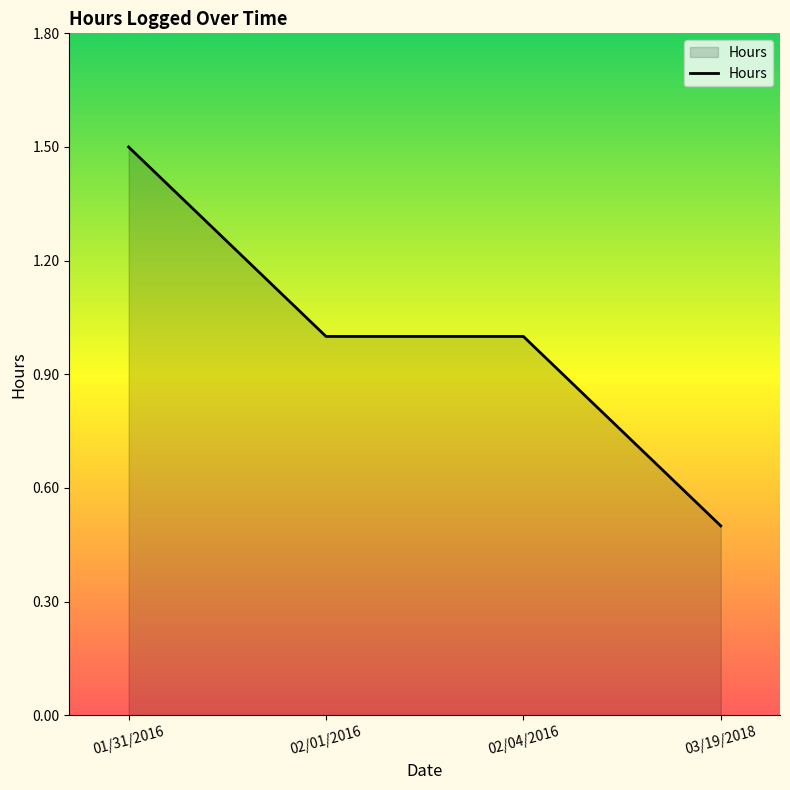

Which category has the lowest value across all series?

03/19/2018